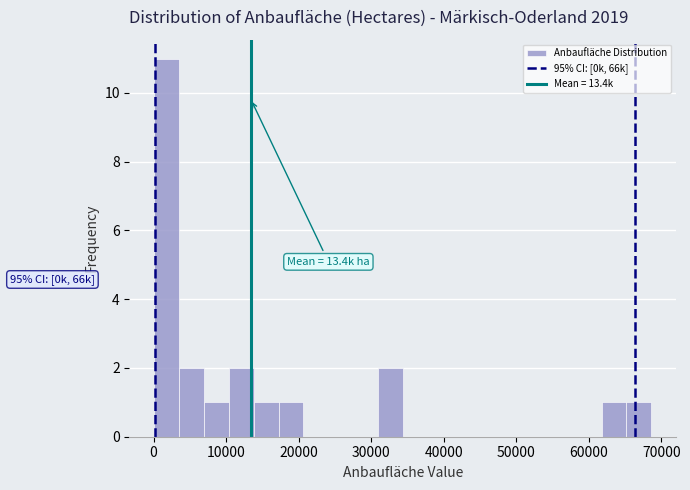

Read against the x-axis, roughly where is the centre of the tallest bar?

2000